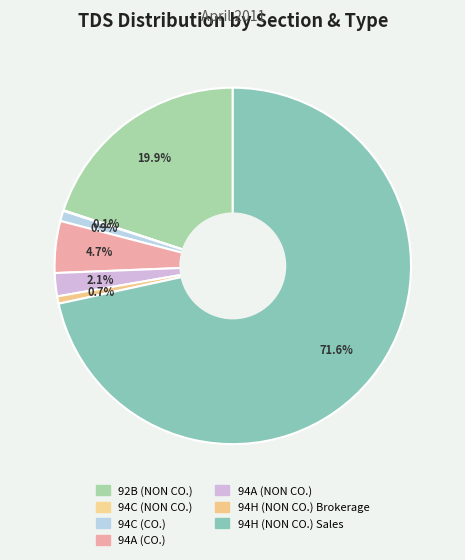

To the nearest percent, what is the combined percentage of 94C (NON CO.) and 94C (CO.)?

1%